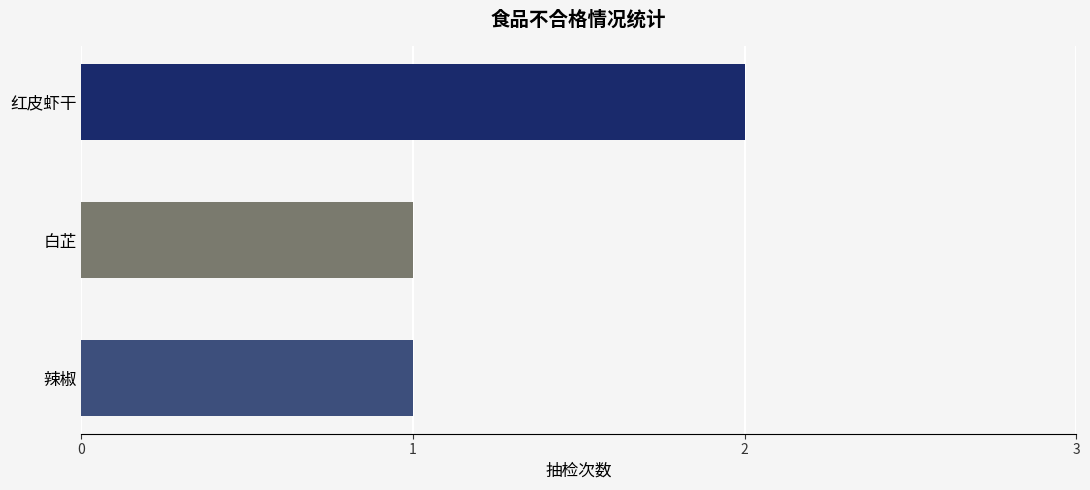

Count the number of data series in this chart.

1